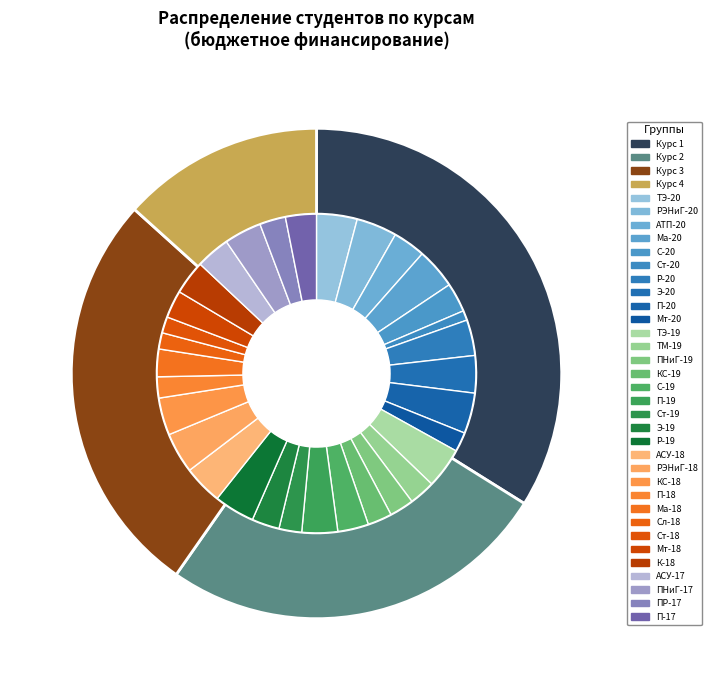

Does any single category account for the majority?

No